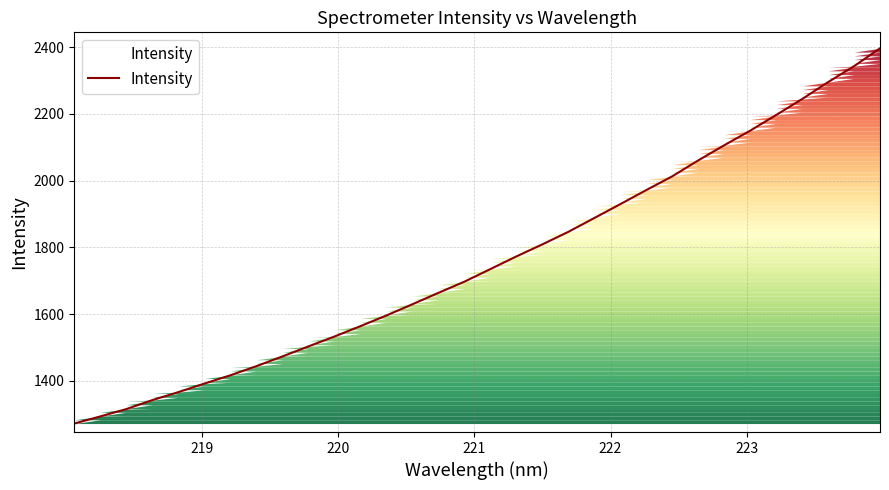

What is the greatest value displayed?

2396.4